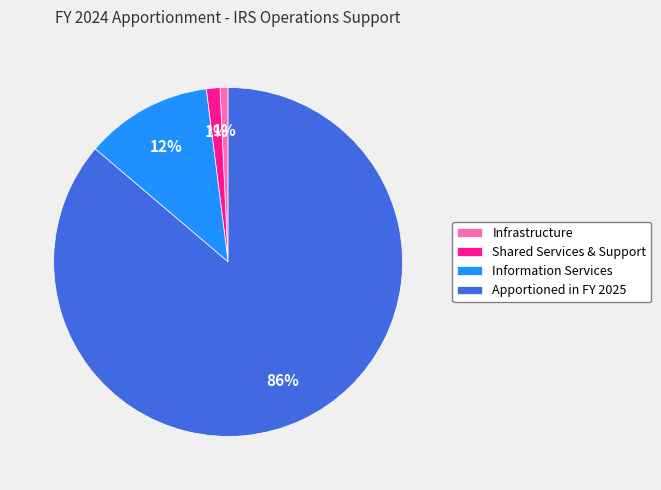

How many slices are in this pie chart?

4